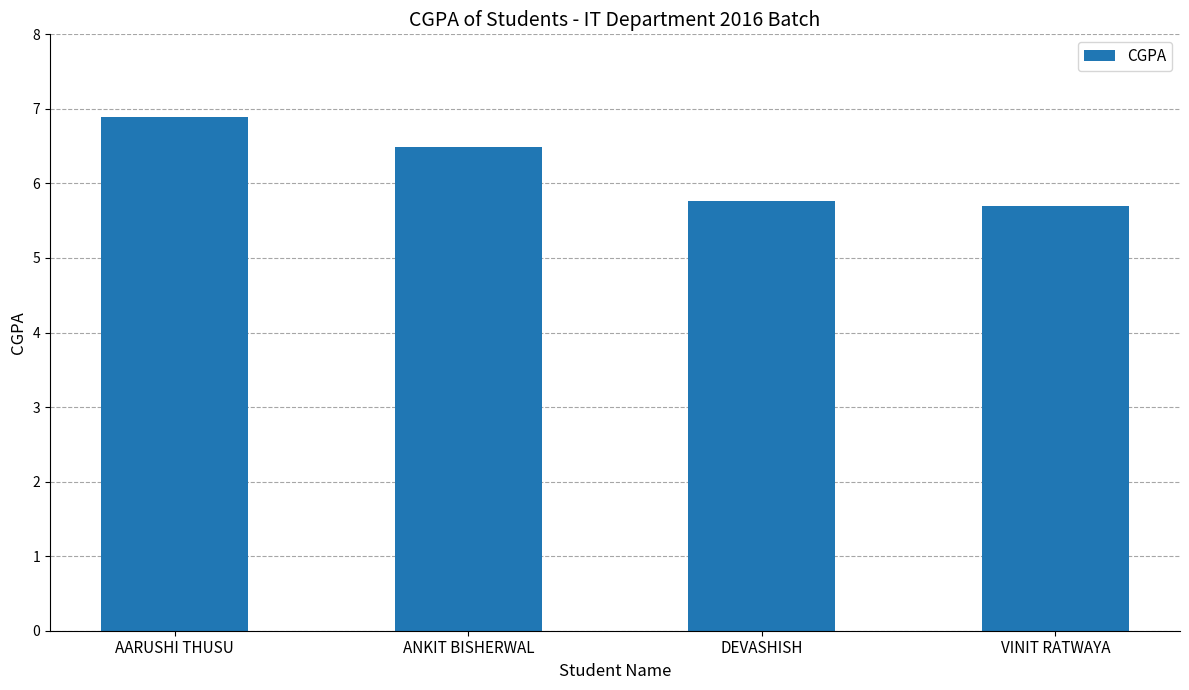

What is the sum of the values at ANKIT BISHERWAL and DEVASHISH?

12.3